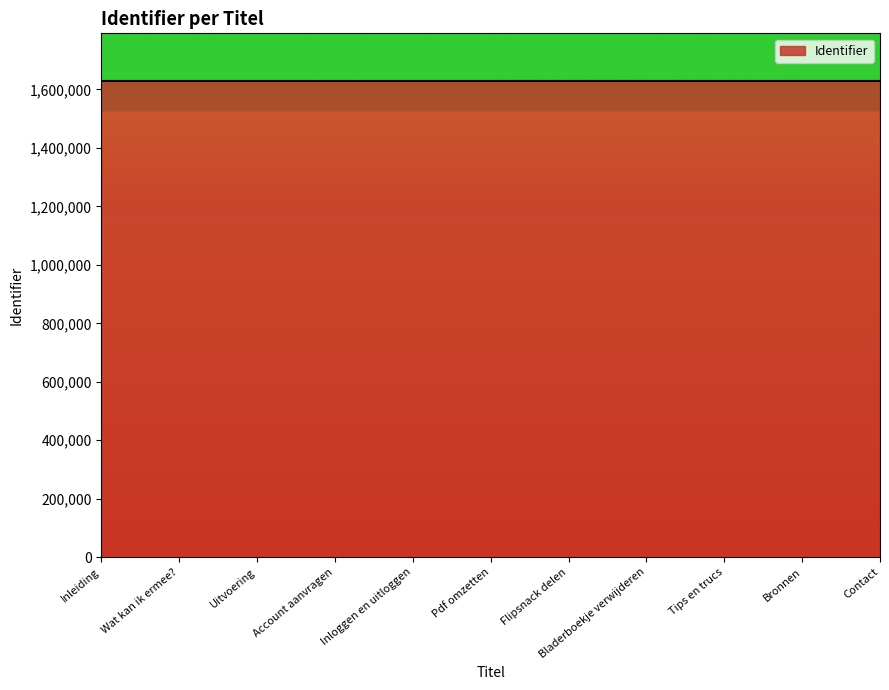

True or false: the data shows 1628983 at Pdf omzetten.

True